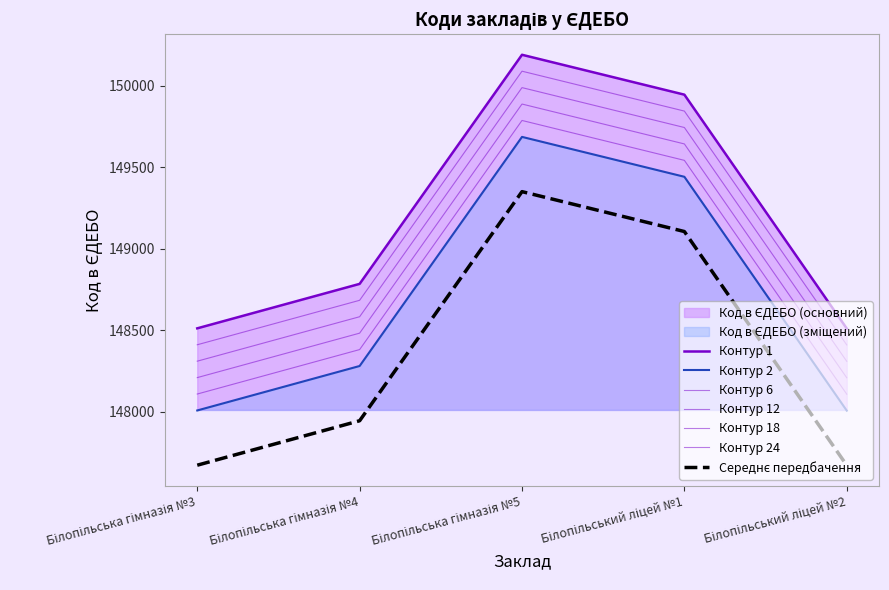

List the labels in order of value, largest first.

Білопільська гімназія №5, Білопільський ліцей №1, Білопільська гімназія №4, Білопільська гімназія №3, Білопільський ліцей №2